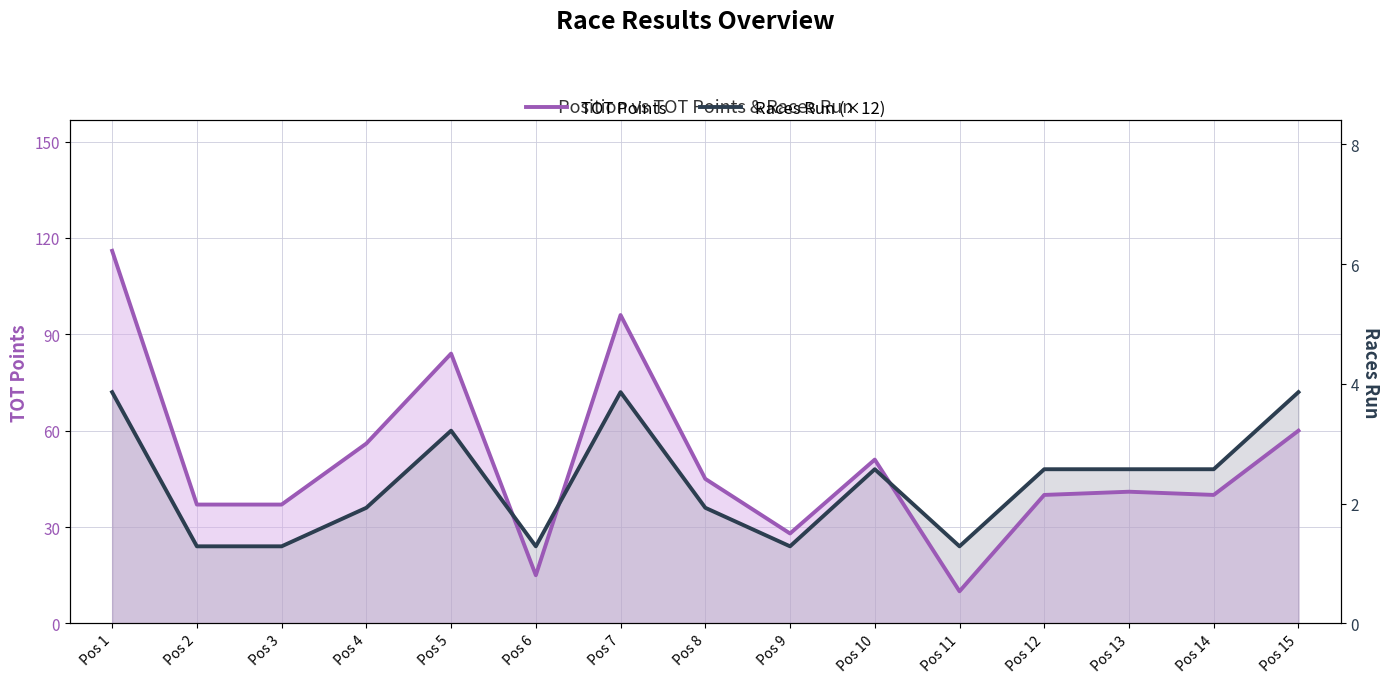

Is it true that TOT Points equals 40 at Pos 14?

True